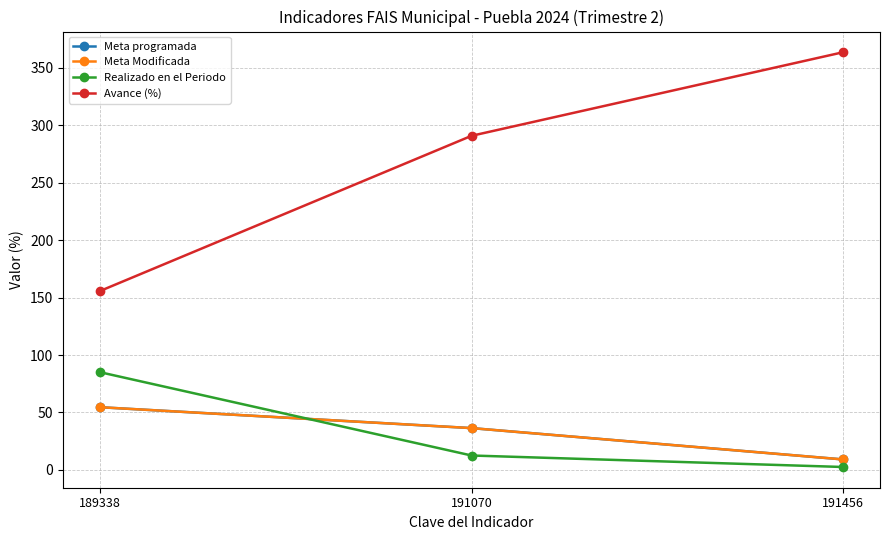

What is the difference between the maximum and minimum values in the Realizado en el Periodo series?

82.5